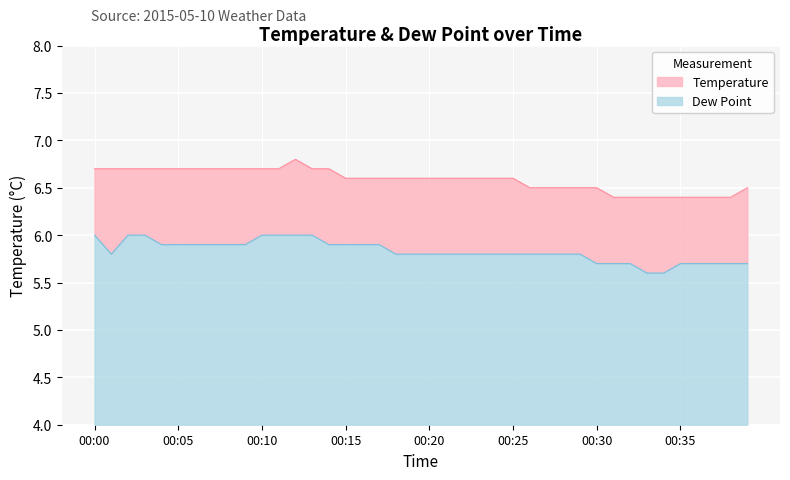

Reading right to left, extract all data points from this chart.

temp: 00:39=6.5	00:38=6.4	00:37=6.4	00:36=6.4	00:35=6.4	00:34=6.4	00:33=6.4	00:32=6.4	00:31=6.4	00:30=6.5	00:29=6.5	00:28=6.5	00:27=6.5	00:26=6.5	00:25=6.6	00:24=6.6	00:23=6.6	00:22=6.6	00:21=6.6	00:20=6.6	00:19=6.6	00:18=6.6	00:17=6.6	00:16=6.6	00:15=6.6	00:14=6.7	00:13=6.7	00:12=6.8	00:11=6.7	00:10=6.7	00:09=6.7	00:08=6.7	00:07=6.7	00:06=6.7	00:05=6.7	00:04=6.7	00:03=6.7	00:02=6.7	00:01=6.7	00:00=6.7
dp: 00:39=5.7	00:38=5.7	00:37=5.7	00:36=5.7	00:35=5.7	00:34=5.6	00:33=5.6	00:32=5.7	00:31=5.7	00:30=5.7	00:29=5.8	00:28=5.8	00:27=5.8	00:26=5.8	00:25=5.8	00:24=5.8	00:23=5.8	00:22=5.8	00:21=5.8	00:20=5.8	00:19=5.8	00:18=5.8	00:17=5.9	00:16=5.9	00:15=5.9	00:14=5.9	00:13=6.0	00:12=6.0	00:11=6.0	00:10=6.0	00:09=5.9	00:08=5.9	00:07=5.9	00:06=5.9	00:05=5.9	00:04=5.9	00:03=6.0	00:02=6.0	00:01=5.8	00:00=6.0